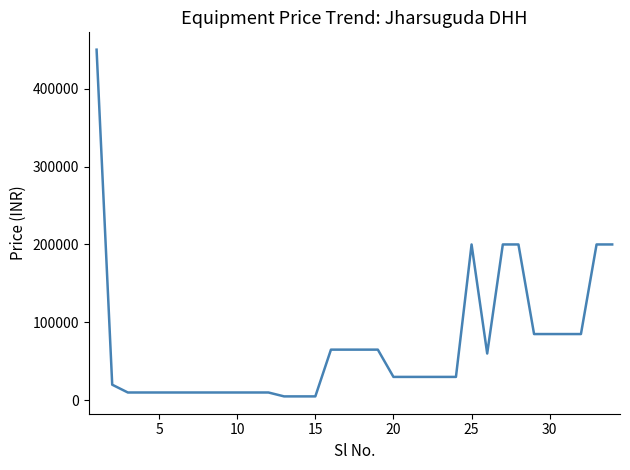

What is the difference between the maximum and minimum values?

445000